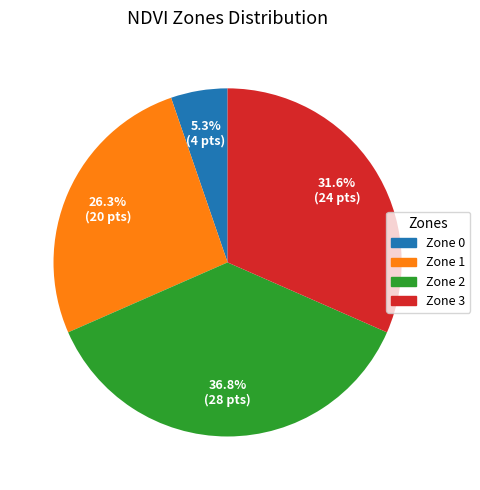

Which category has the smallest portion of the pie?

Zone 0